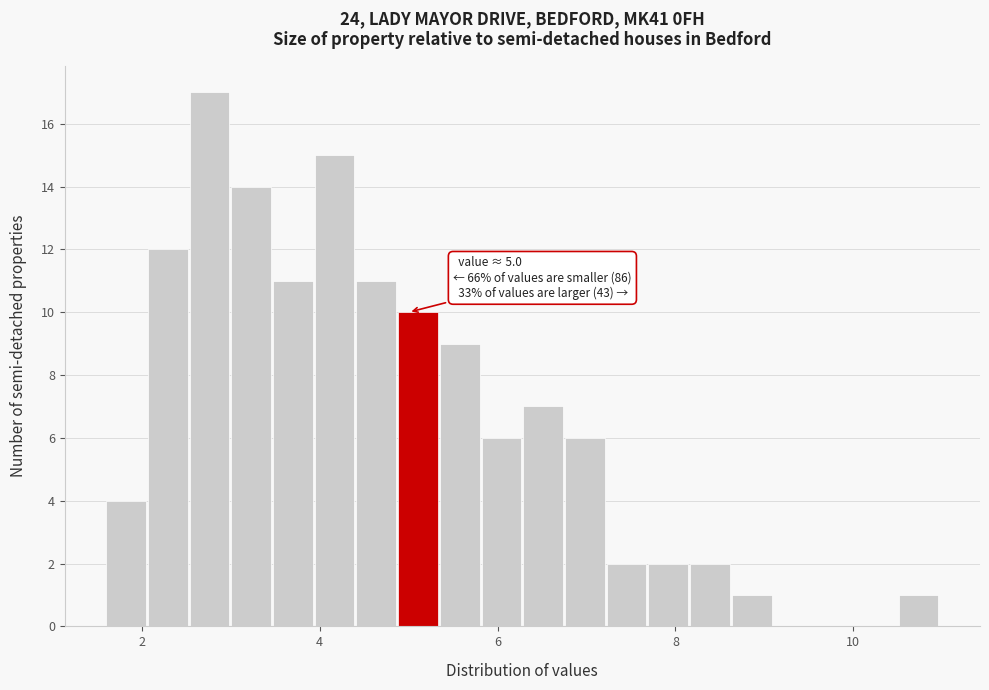

Around what value on the x-axis is the tallest bar? Give the approximate position of its centre, as read against the axis.

2.8